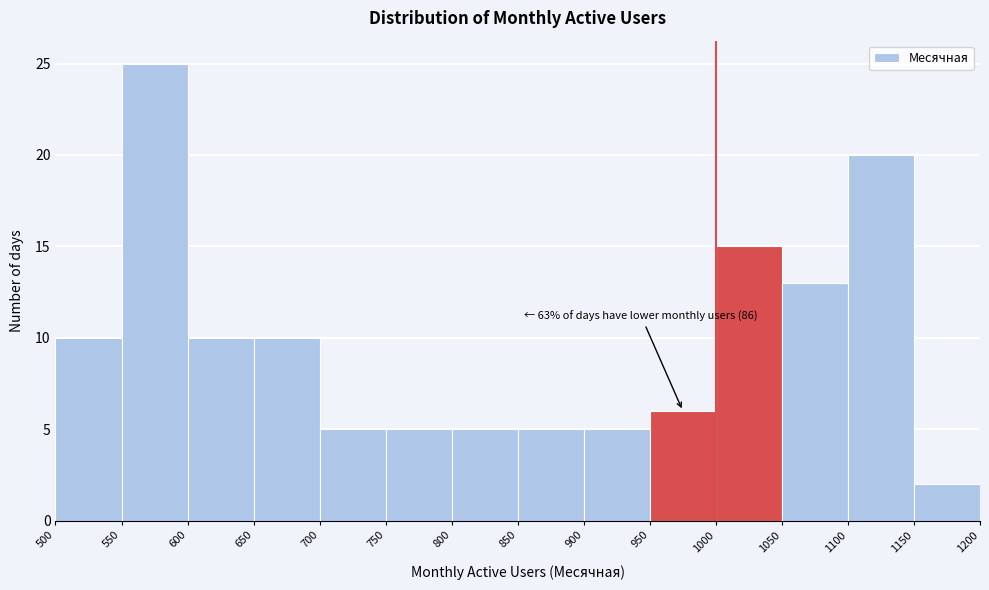

Over which range of the x-axis is the bar tallest?

550 to 600